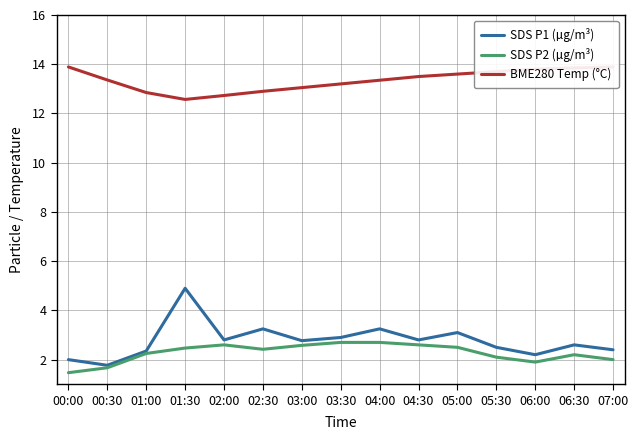

What is the average value of the BME280 Temp (°C) series?

13.3